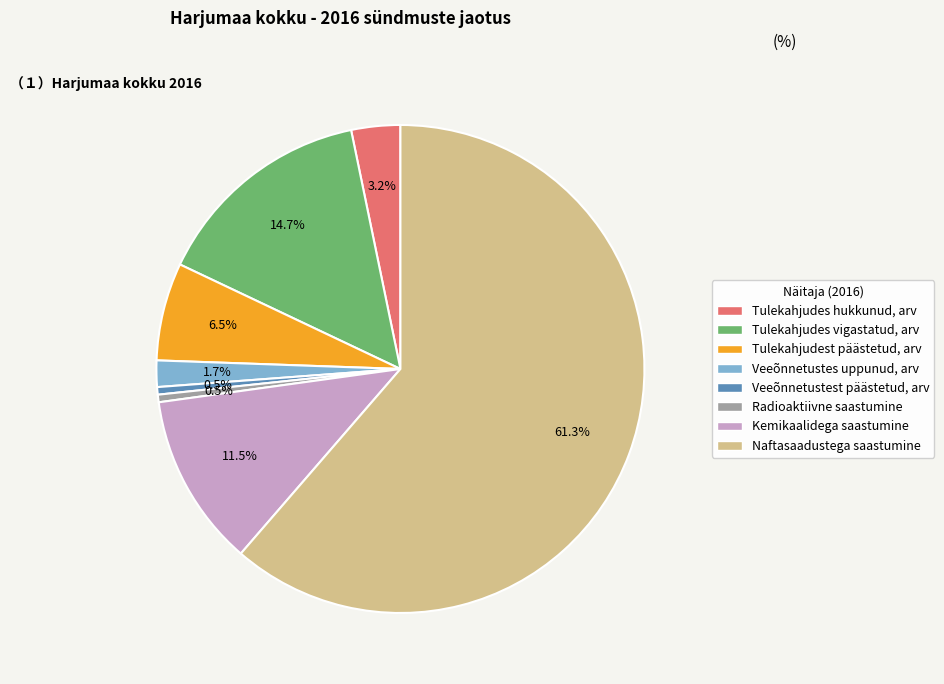

Is there a majority slice in this chart?

Yes